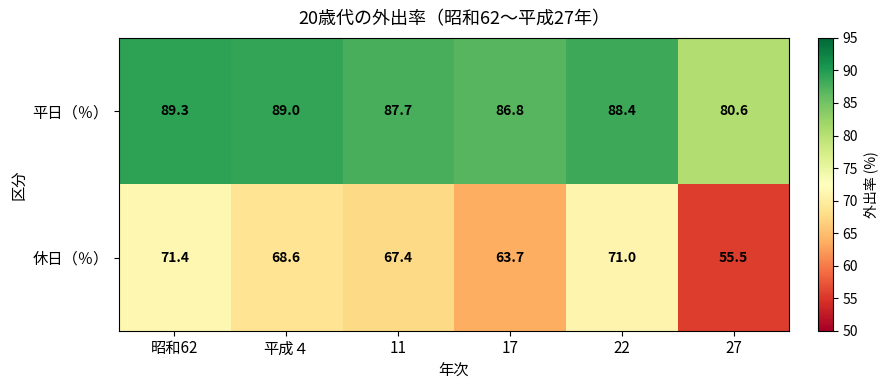

Which series changed the most between 17 and 22?

休日（％）